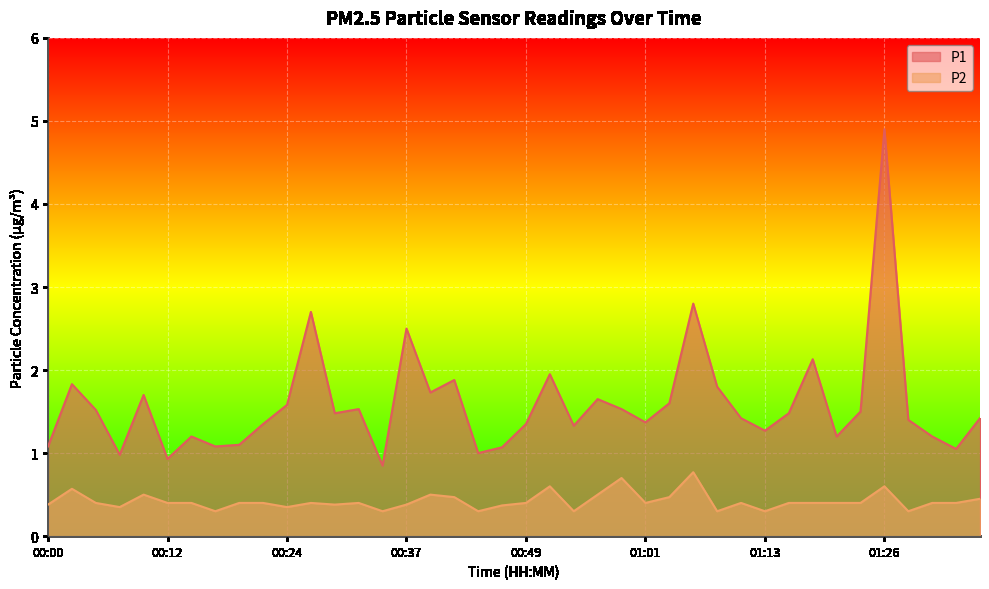

What is the difference between the maximum and minimum values in the P2 series?

0.5